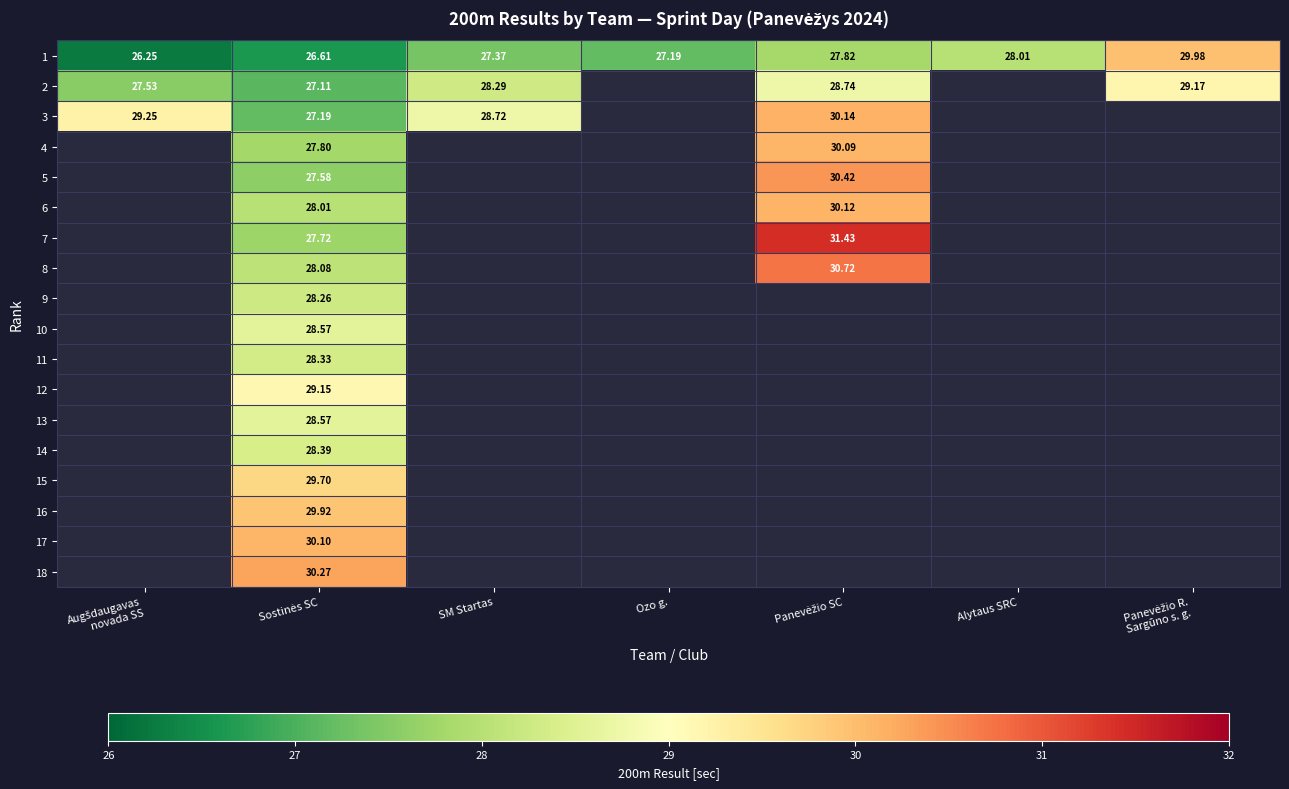

Which has a higher value, Panevėžio SC or Sostinės SC?

Panevėžio SC